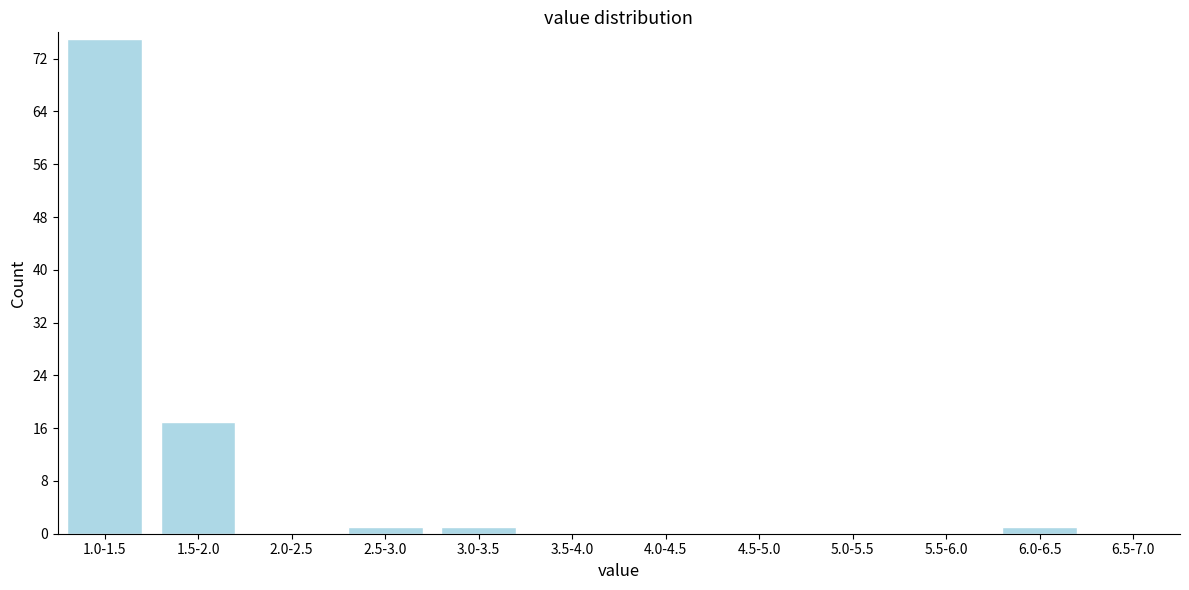

Reading left to right, transcribe all the data shown in this chart.

1.0-1.5=75	1.5-2.0=17	2.0-2.5=0	2.5-3.0=1	3.0-3.5=1	3.5-4.0=0	4.0-4.5=0	4.5-5.0=0	5.0-5.5=0	5.5-6.0=0	6.0-6.5=1	6.5-7.0=0